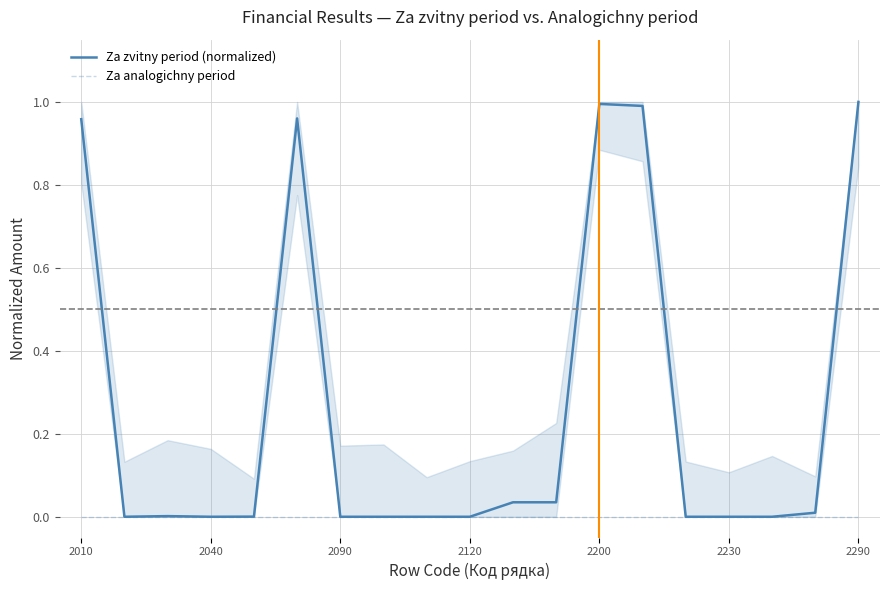

What is the sum of all Za zvitny period (normalized) values?

5.0